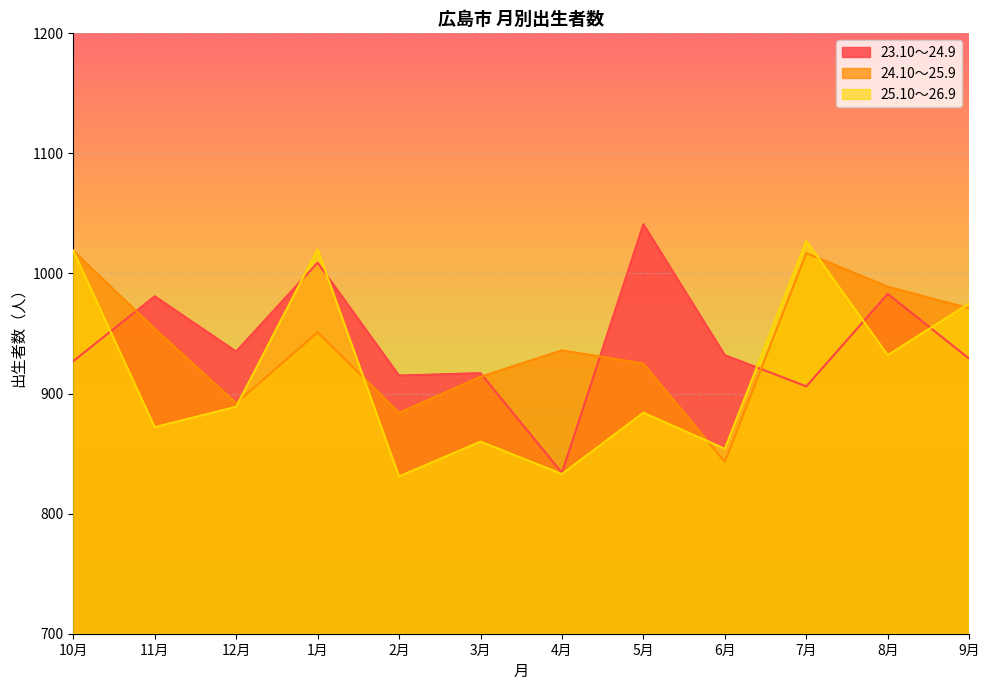

Is it true that 24.10～25.9 equals 546 at 3月?

False